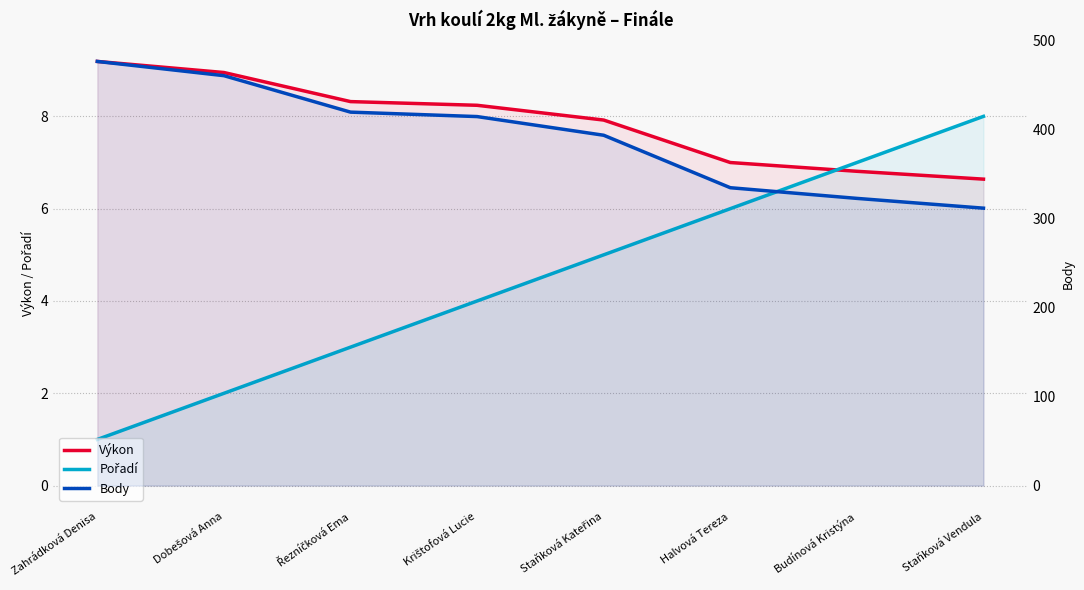

Rank the categories by Body value from highest to lowest.

Zahrádková Denisa, Dobešová Anna, Řezníčková Ema, Krištofová Lucie, Staňková Kateřina, Halvová Tereza, Budínová Kristýna, Staňková Vendula